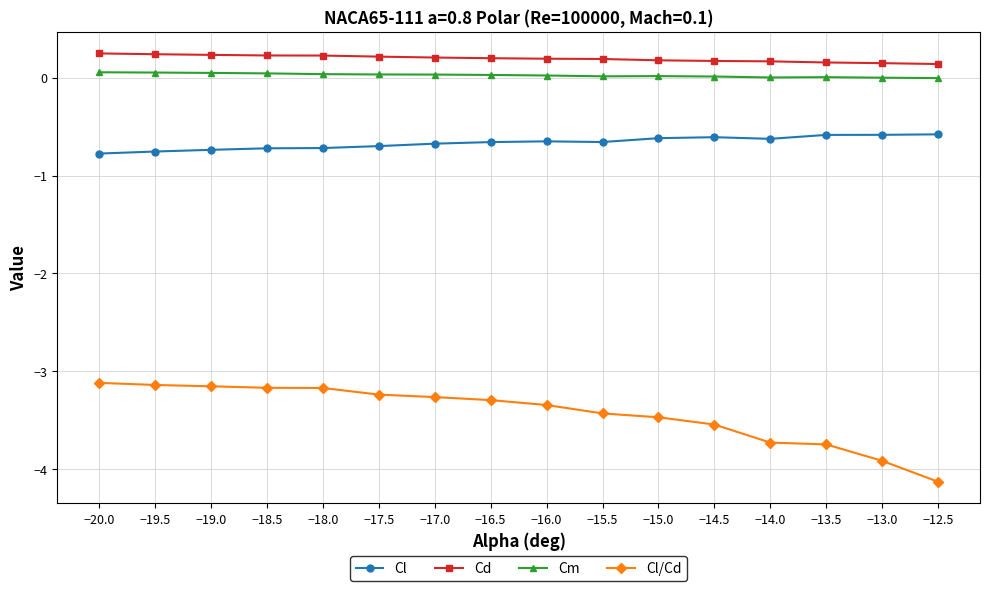

Which series has the largest total across all categories?

Cd